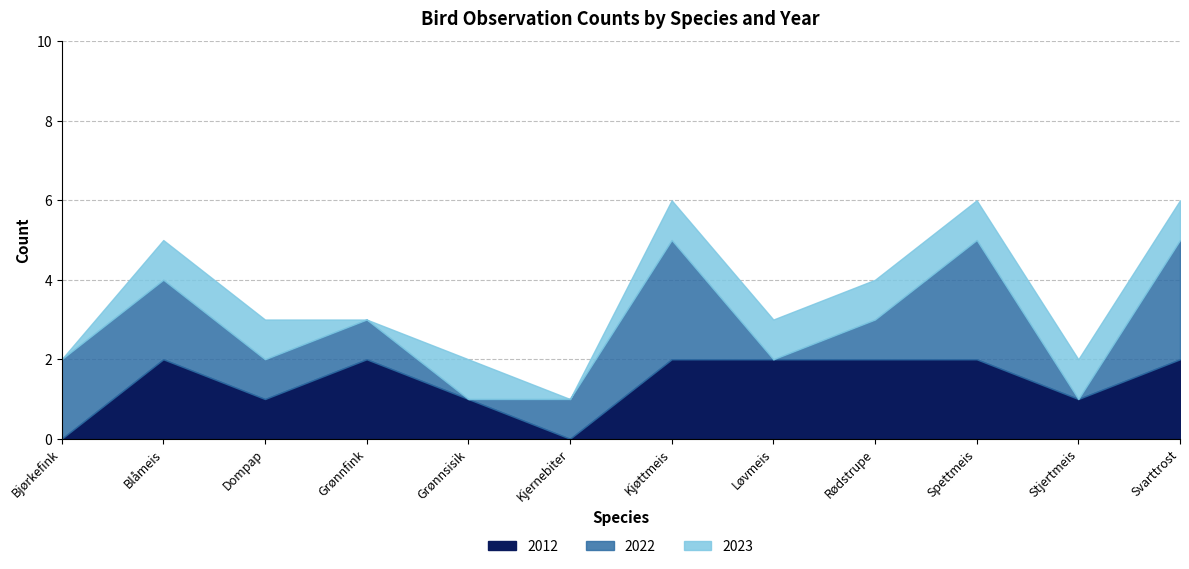

Which series has the widest spread of values?

2022